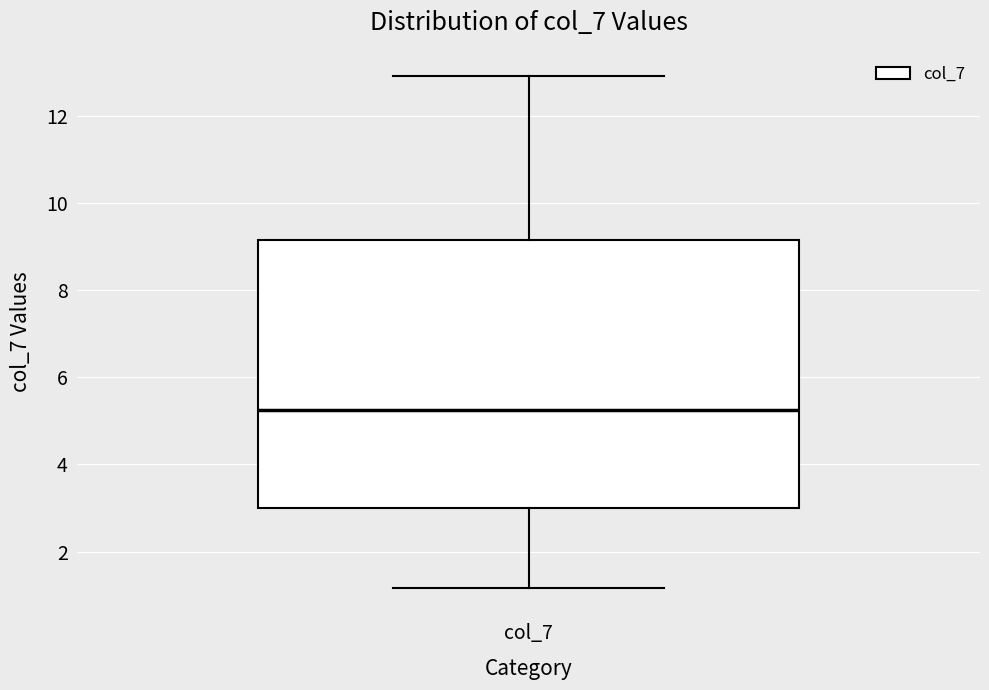

Where is the lower edge of the box for col_7 on the y-axis? The values are not printed on the chart, so give them approximately, as read against the axis.

3.0